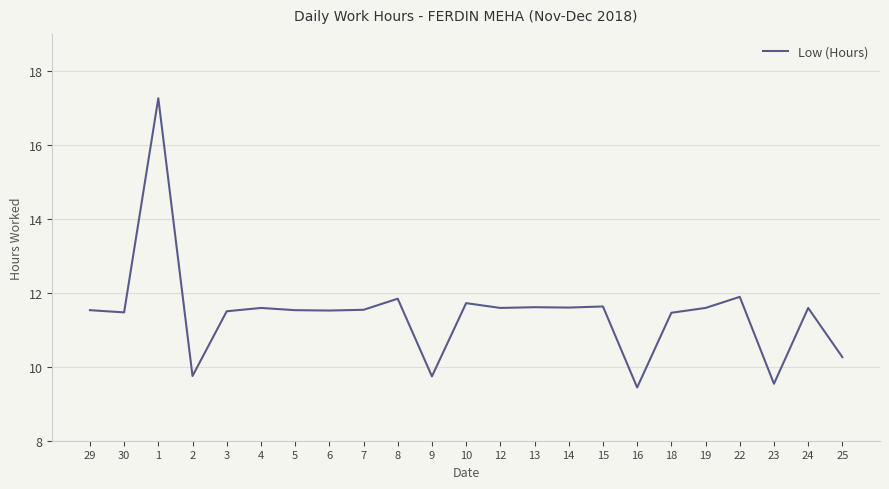

What is the difference between the maximum and second lowest values?

7.7